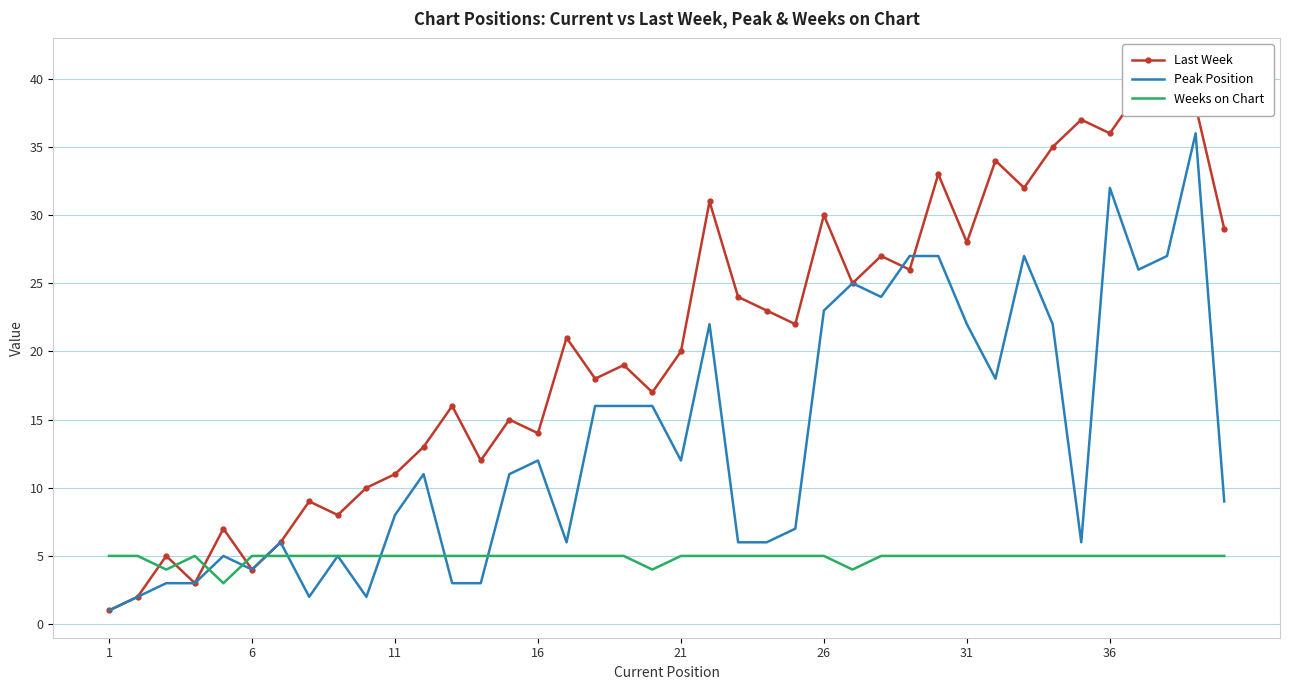

What is the highest value of the Peak Position series?

36